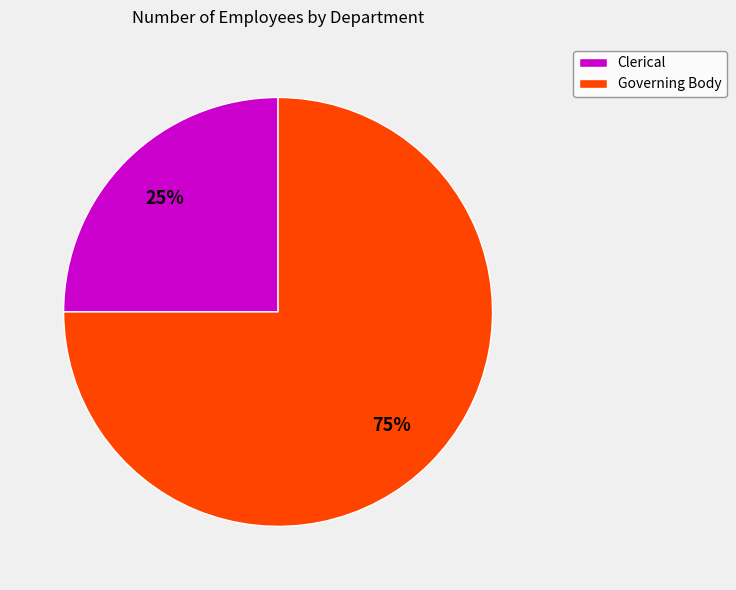

Is Clerical the majority of the pie?

No